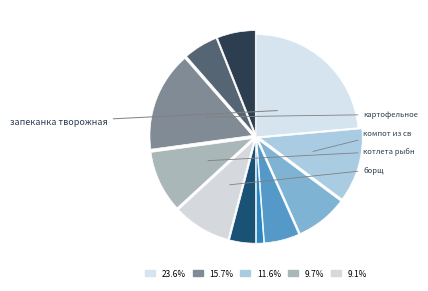

Which slice is the largest?

запеканка творожная